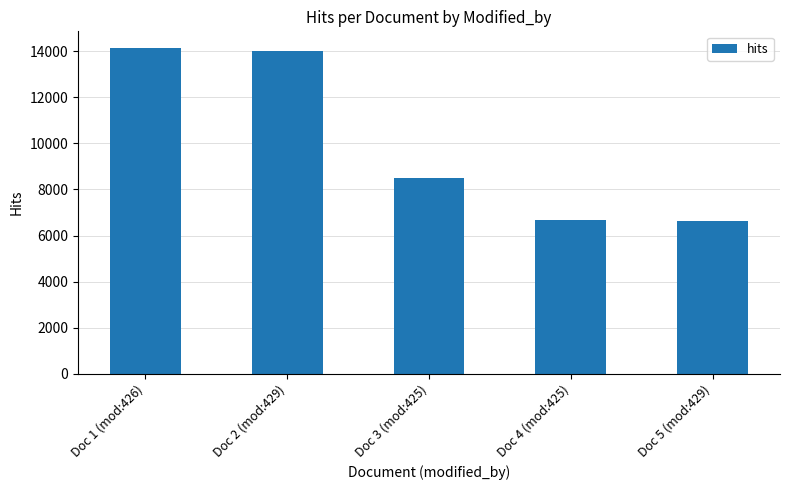

What is the minimum value shown in the chart?

6638